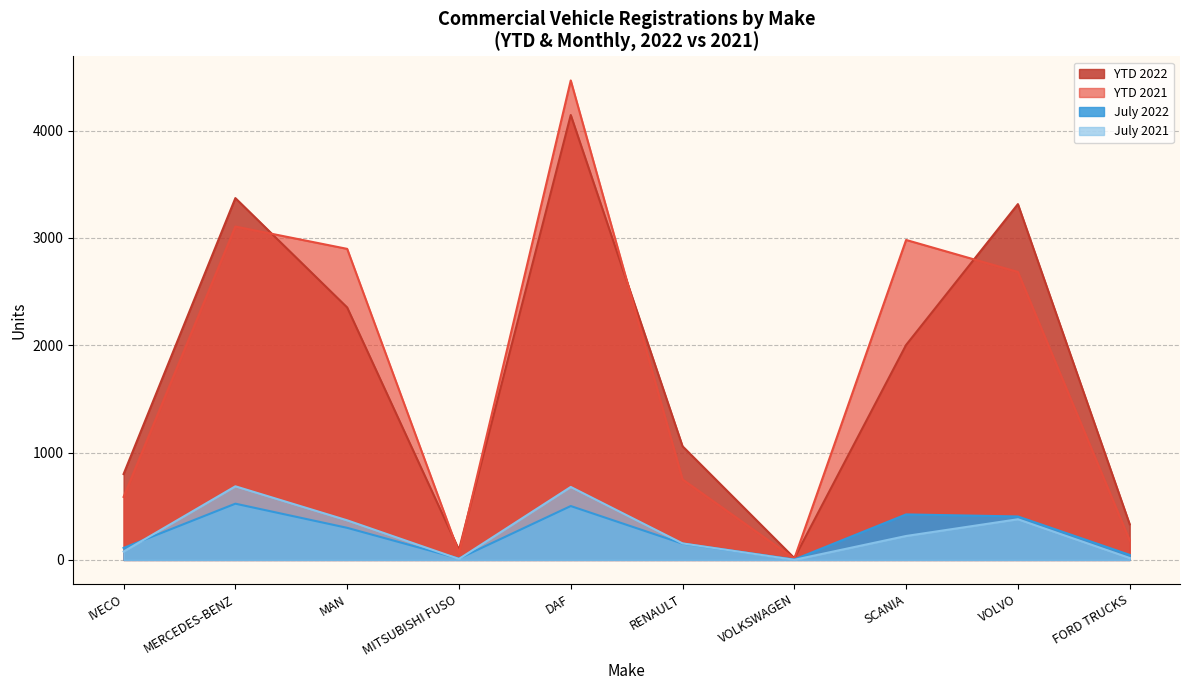

What position from the right is IVECO?

10